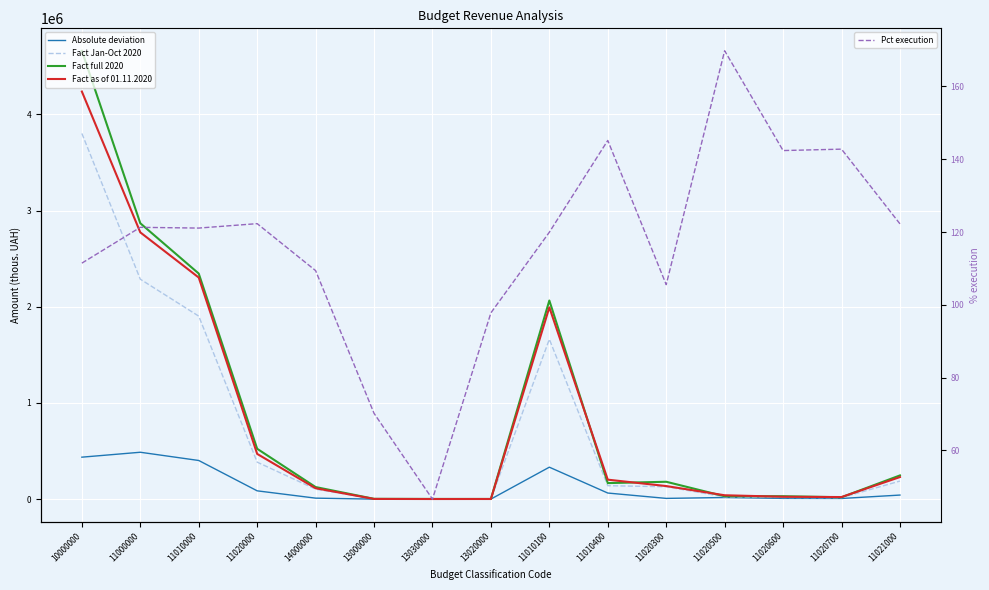

What are all the series names shown in the legend?

Absolute deviation, Fact Jan-Oct 2020, Fact full 2020, Fact as of 01.11.2020, Pct execution